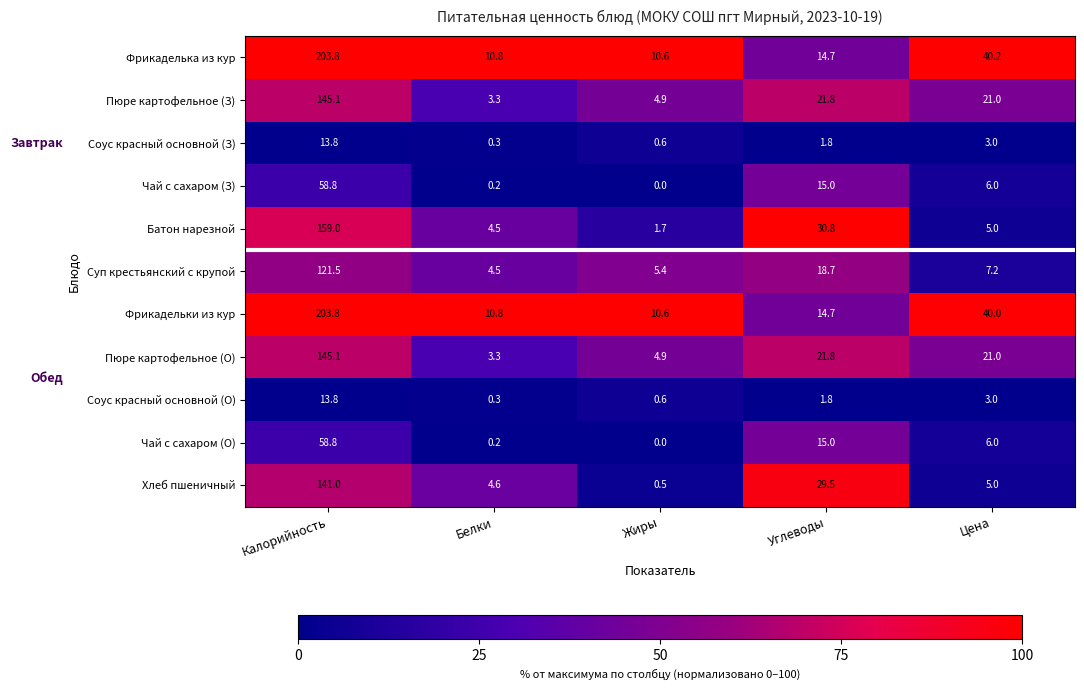

The Пюре картофельное (О) series shows 0.7 at Белки. True or false?

False